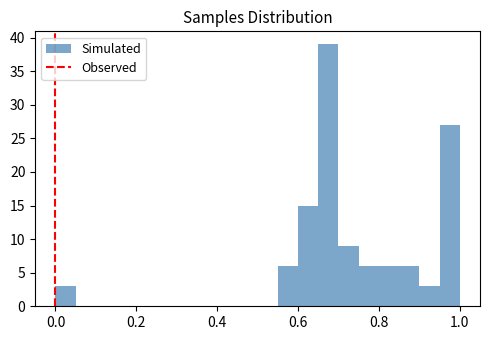

Read against the x-axis, roughly where is the centre of the tallest bar?

0.68